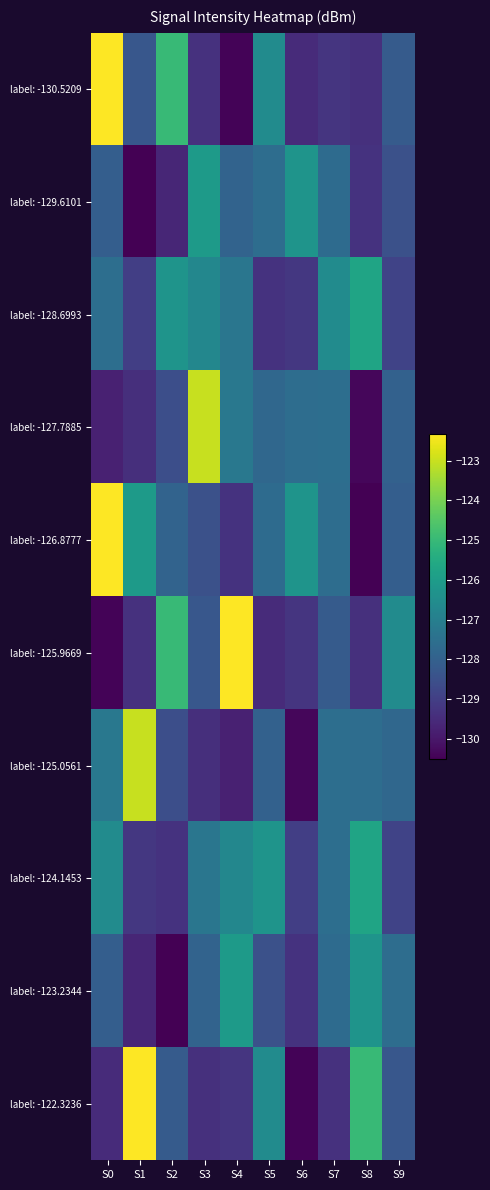

Between S2 and S5, which series saw the biggest shift?

label: -125.9669